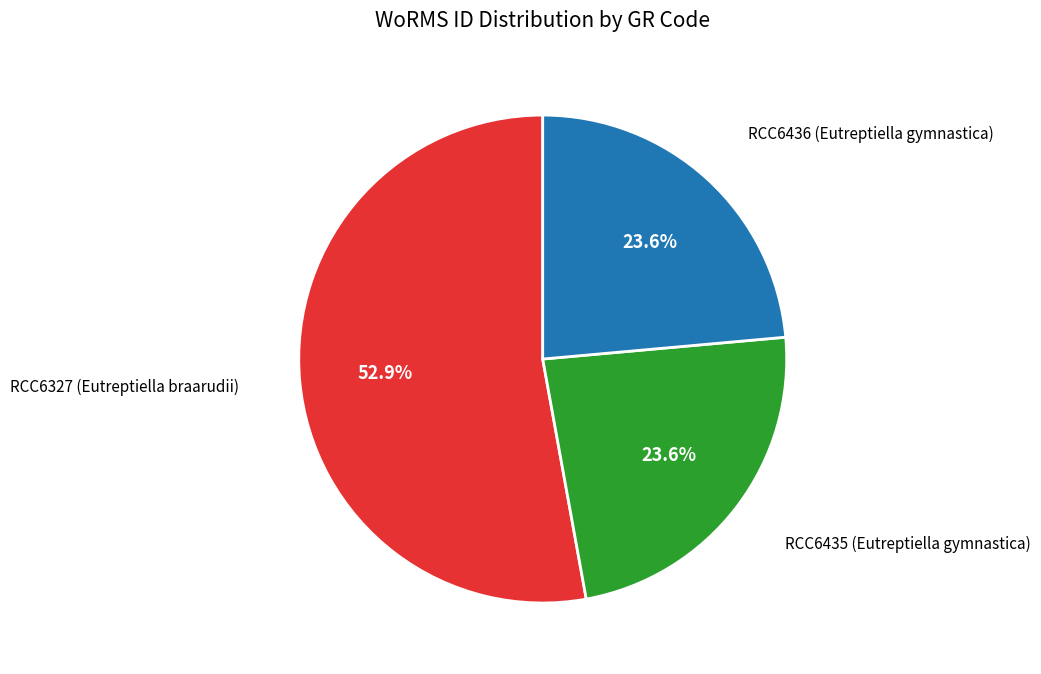

How many segments does this pie chart have?

3